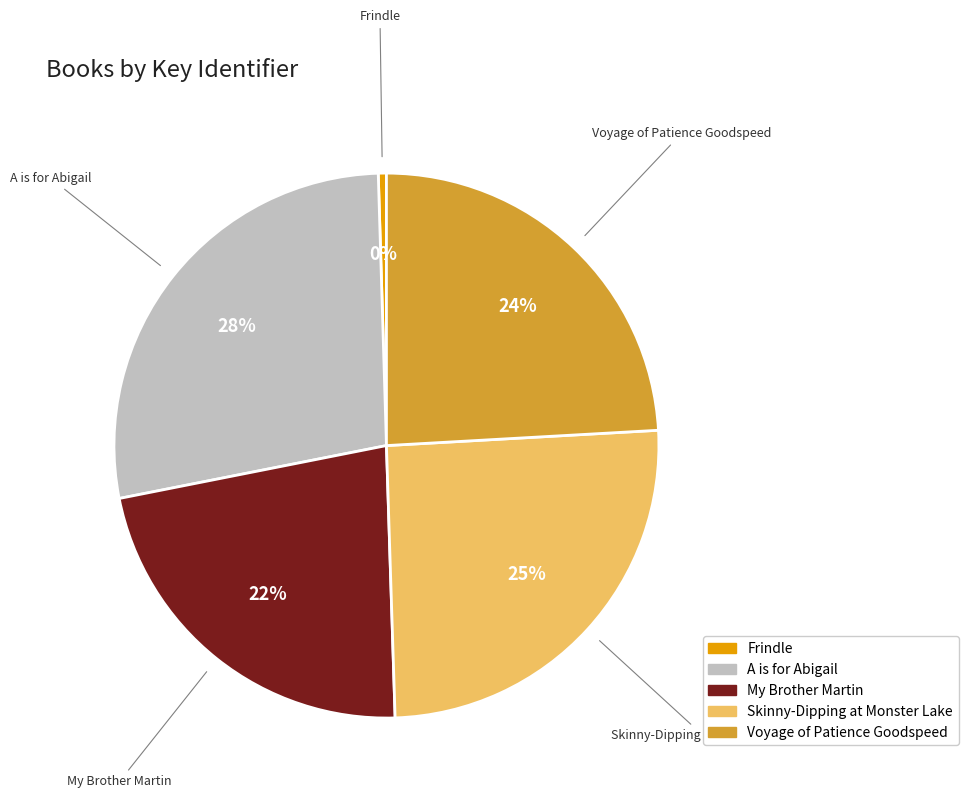

Which has a higher value, Frindle or Voyage of Patience Goodspeed?

Voyage of Patience Goodspeed